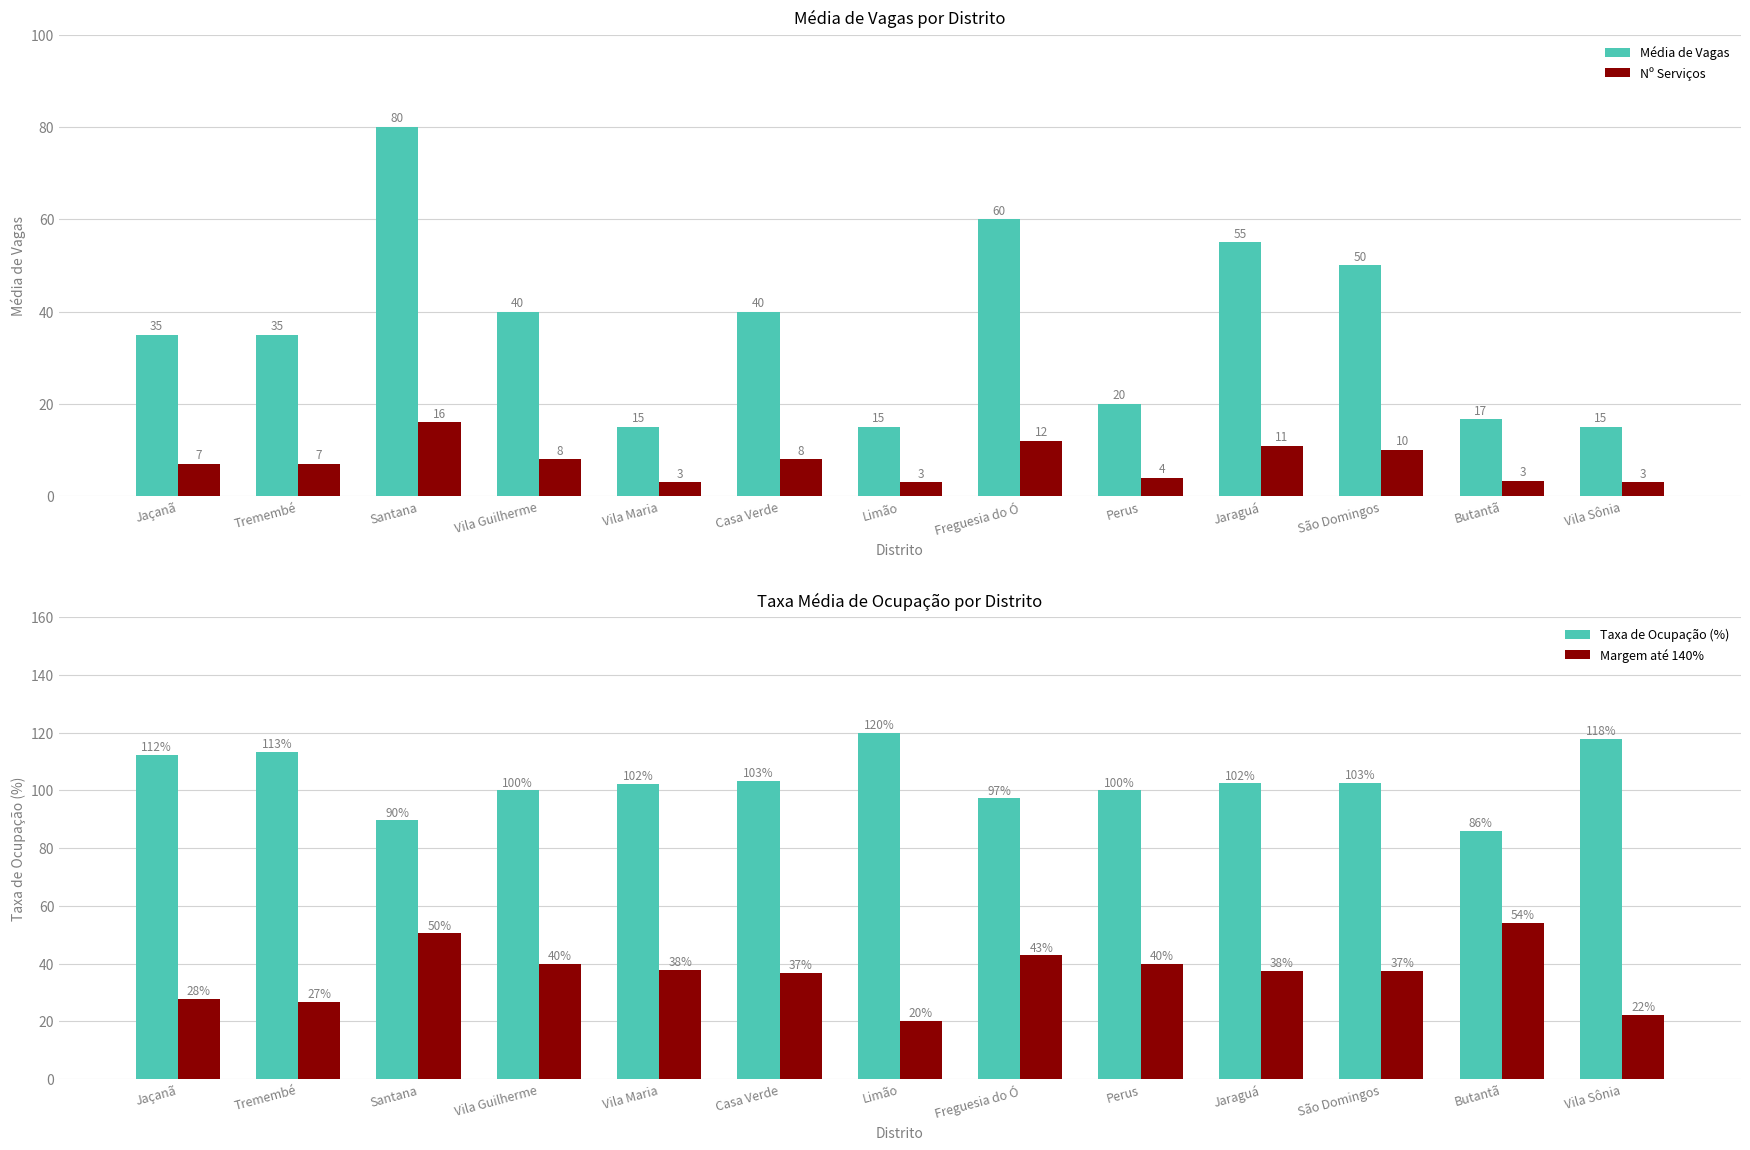

The value of Nº Serviços at Jaraguá is 11.0. True or false?

True